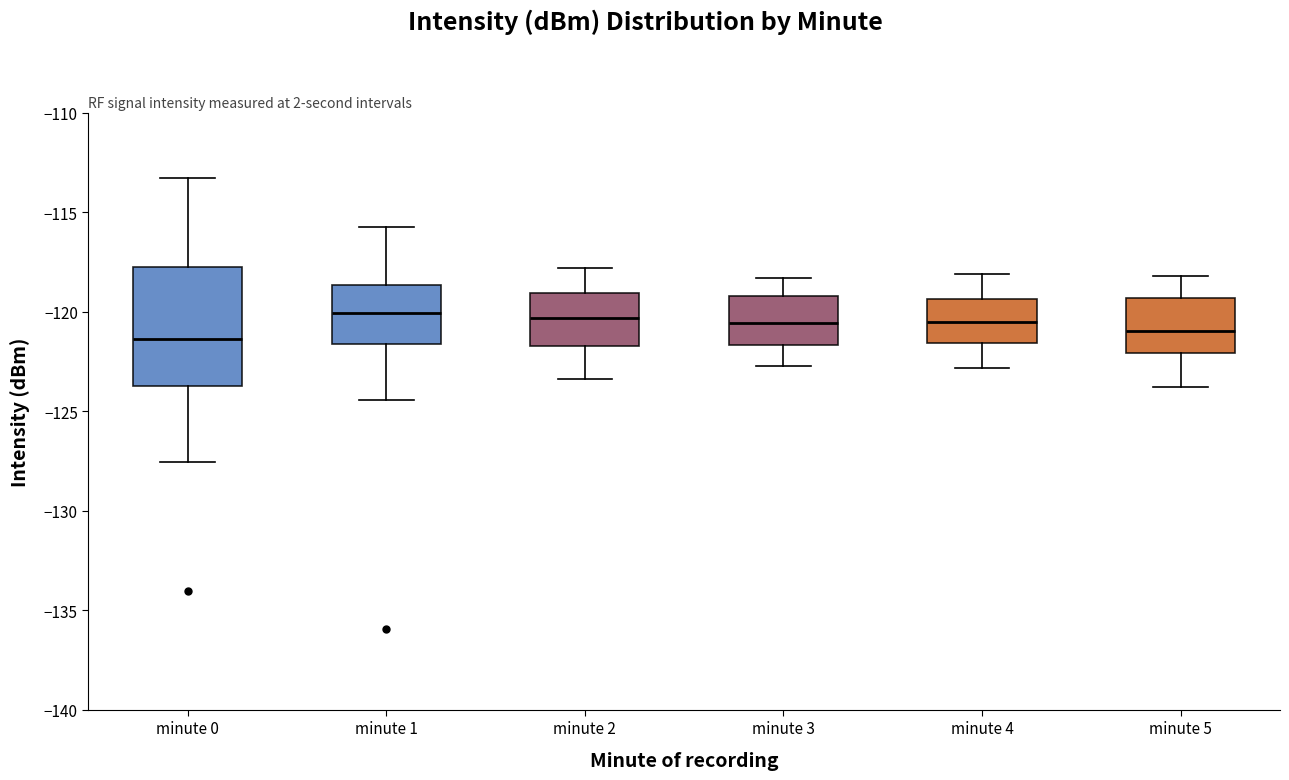

Reading left to right, transcribe this box plot: for each box, give where its median line is, the range the box spans, and where its two whiskers end, as read against the y-axis. The values are not printed on the chart, so give them approximately, as read against the axis.

minute 0: median -121.5, box -124.0 to -118.0, whiskers -127.5 to -113.5
minute 1: median -120.0, box -121.5 to -118.5, whiskers -124.5 to -116.0
minute 2: median -120.5, box -121.5 to -119.0, whiskers -123.5 to -118.0
minute 3: median -120.5, box -121.5 to -119.0, whiskers -122.5 to -118.5
minute 4: median -120.5, box -121.5 to -119.5, whiskers -123.0 to -118.0
minute 5: median -121.0, box -122.0 to -119.5, whiskers -124.0 to -118.0